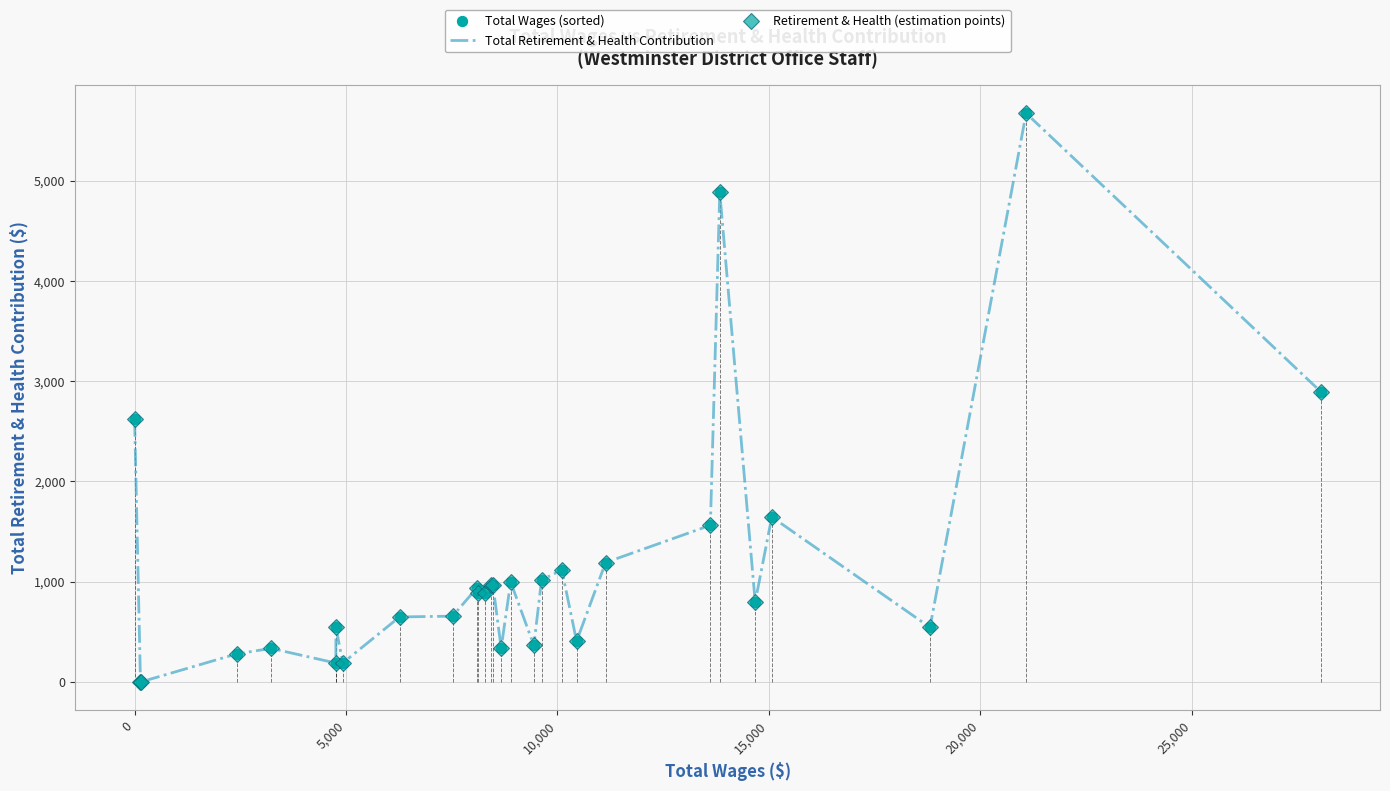

How many positive values does the Total Wages (sorted) series have?

27